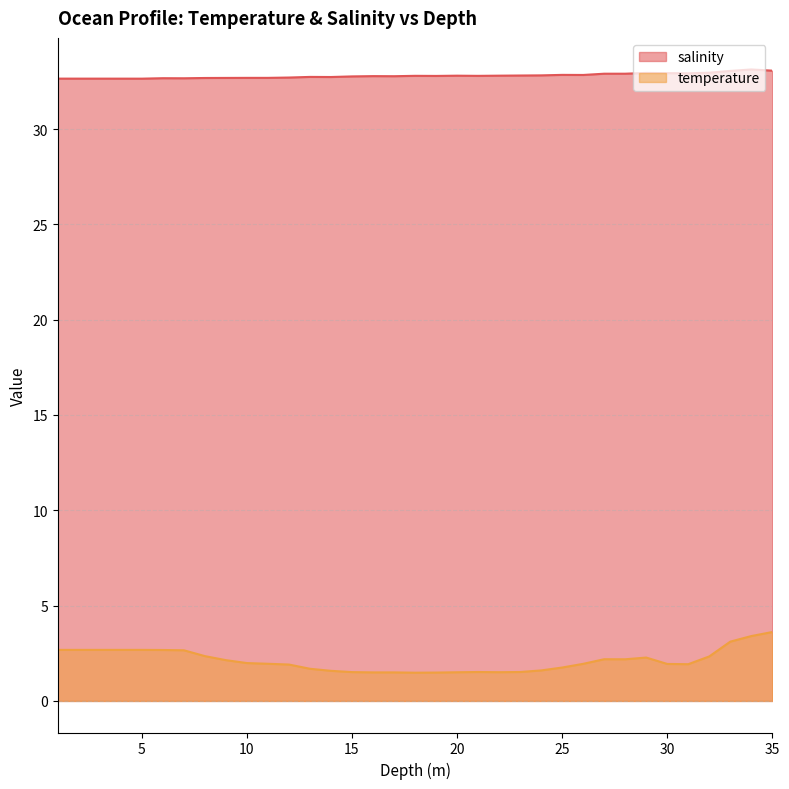

Reading right to left, list all the values displayed in this chart.

salinity: 35.0=33.1	34.0=33.1	33.0=33.0	32.0=33.0	31.0=32.9	30.0=32.9	29.0=32.9	28.0=32.9	27.0=32.9	26.0=32.8	25.0=32.8	24.0=32.8	23.0=32.8	22.0=32.8	21.0=32.8	20.0=32.8	19.0=32.8	18.0=32.8	17.0=32.8	16.0=32.8	15.0=32.8	14.0=32.7	13.0=32.7	12.0=32.7	11.0=32.7	10.0=32.7	9.0=32.7	8.0=32.7	7.0=32.7	6.0=32.7	5.0=32.6	4.0=32.6	3.0=32.6	2.0=32.6	1.0=32.6
temperature: 35.0=3.6	34.0=3.4	33.0=3.1	32.0=2.3	31.0=1.9	30.0=1.9	29.0=2.3	28.0=2.2	27.0=2.2	26.0=1.9	25.0=1.8	24.0=1.6	23.0=1.5	22.0=1.5	21.0=1.5	20.0=1.5	19.0=1.5	18.0=1.5	17.0=1.5	16.0=1.5	15.0=1.5	14.0=1.6	13.0=1.7	12.0=1.9	11.0=1.9	10.0=2.0	9.0=2.1	8.0=2.4	7.0=2.7	6.0=2.7	5.0=2.7	4.0=2.7	3.0=2.7	2.0=2.7	1.0=2.7